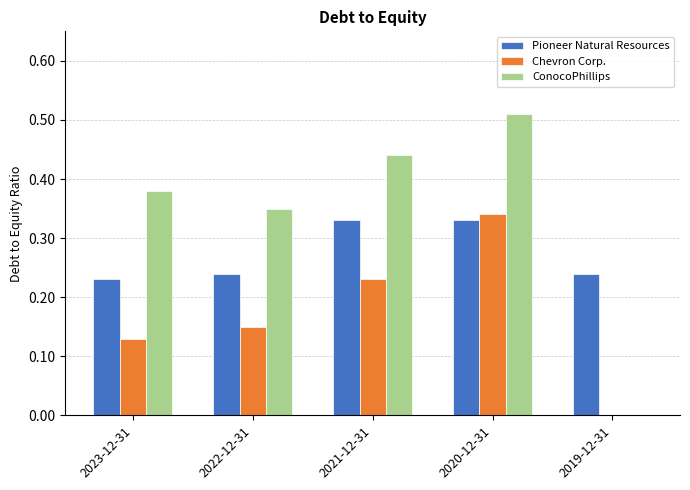

What is the sum of all Pioneer Natural Resources values?

1.4